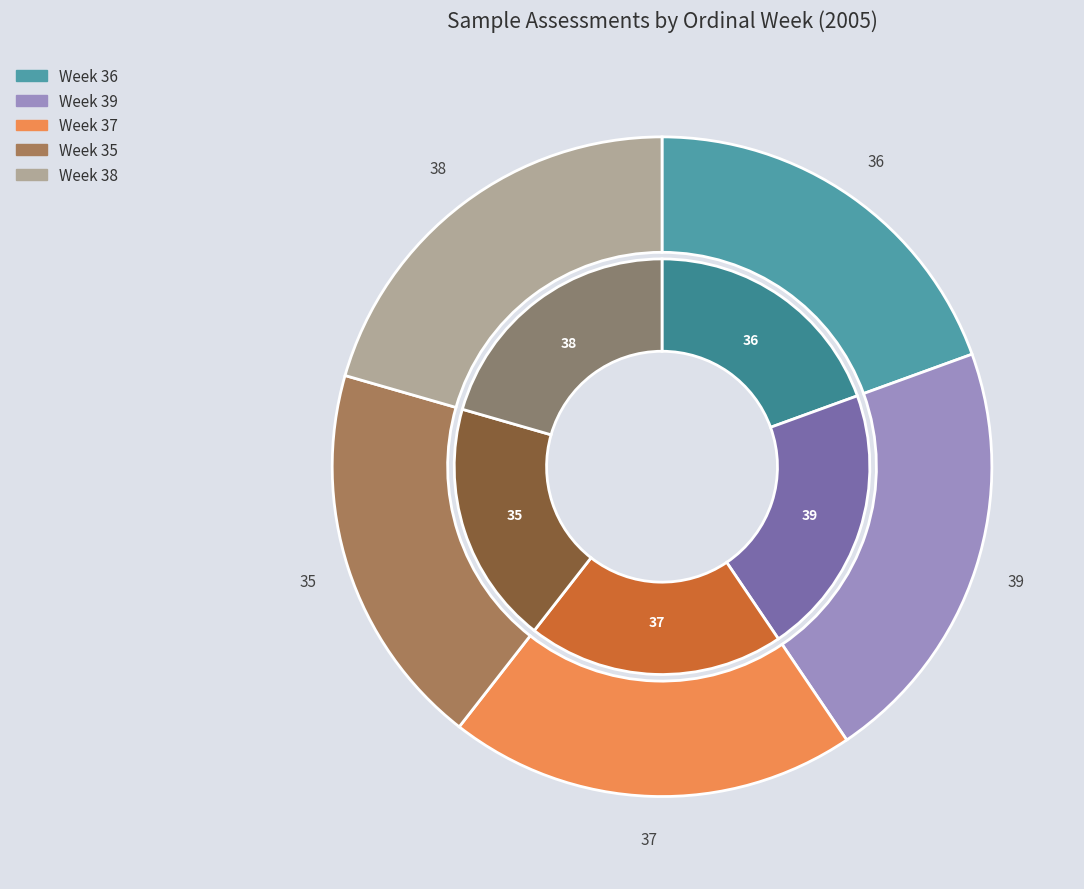

How many segments does this pie chart have?

5